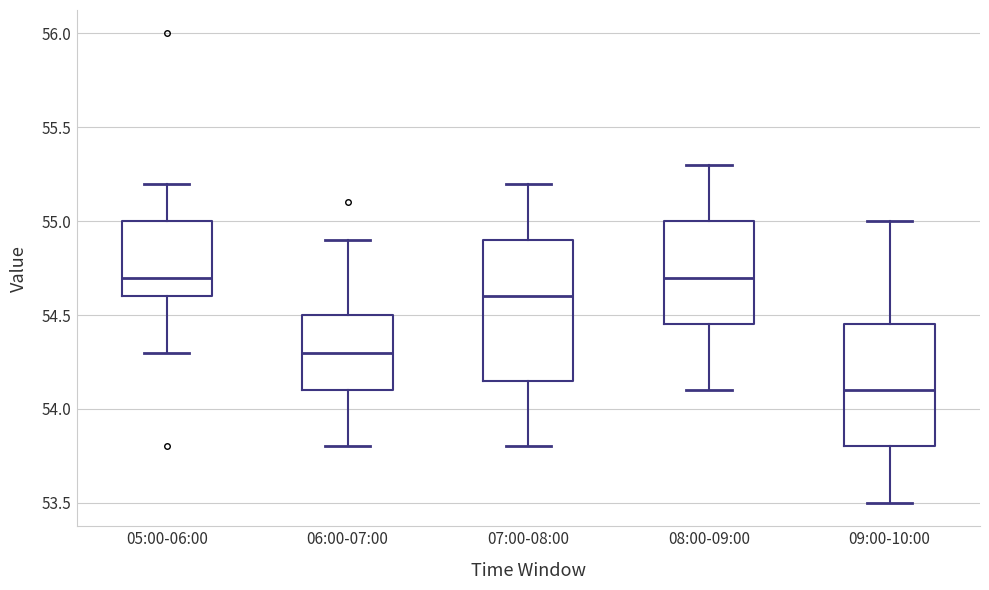

Where is the upper edge of the box for 06:00-07:00 on the y-axis? The values are not printed on the chart, so give them approximately, as read against the axis.

54.50